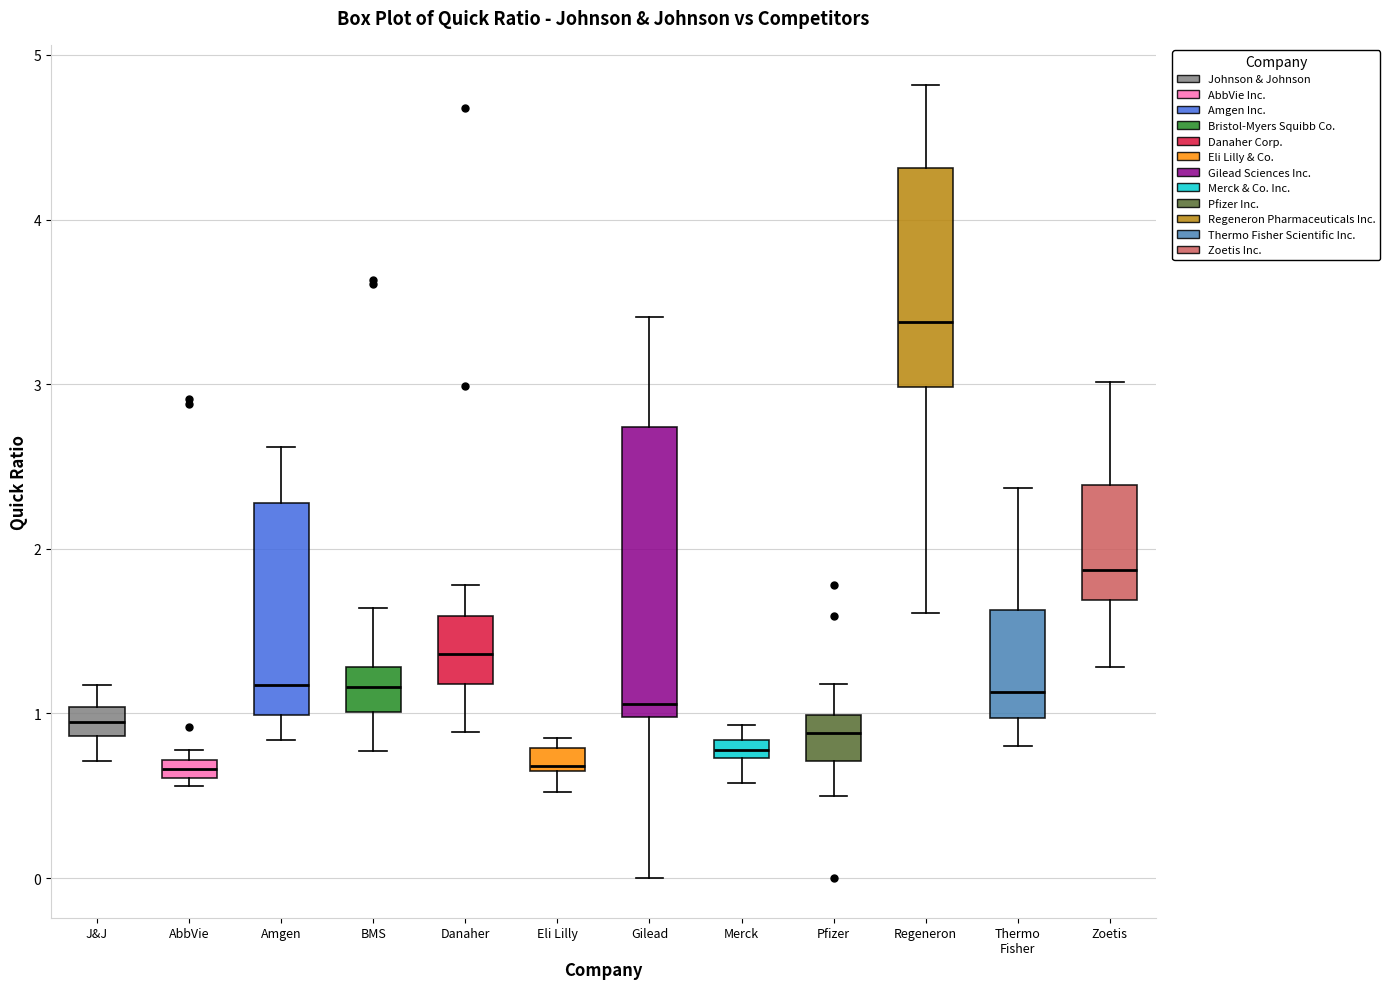

Where does the upper whisker of the box for Pfizer end on the y-axis? The values are not printed on the chart, so give them approximately, as read against the axis.

1.2